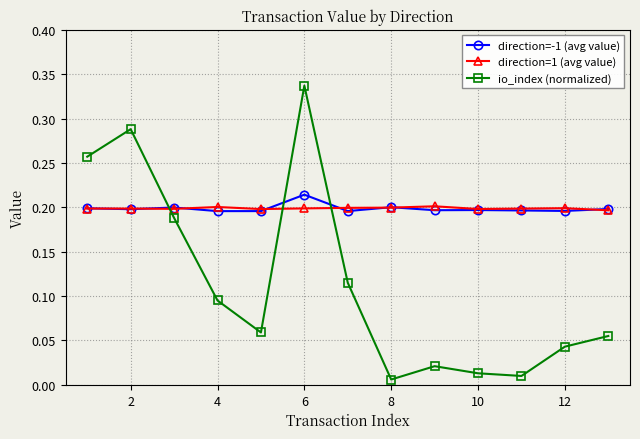

At how many categories does at least one series exceed 0?

13